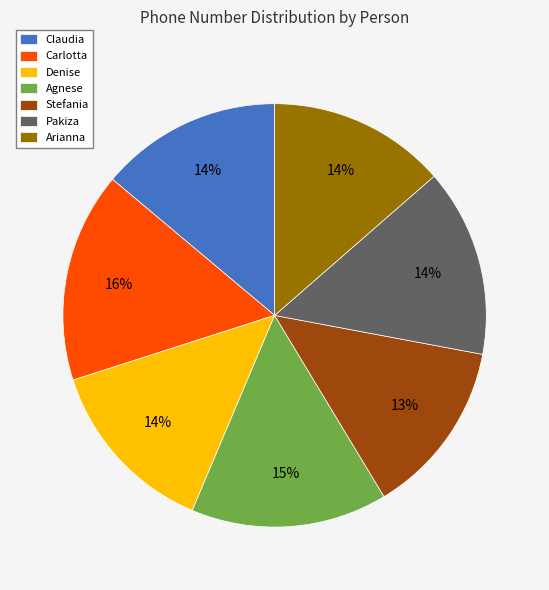

How many segments does this pie chart have?

7